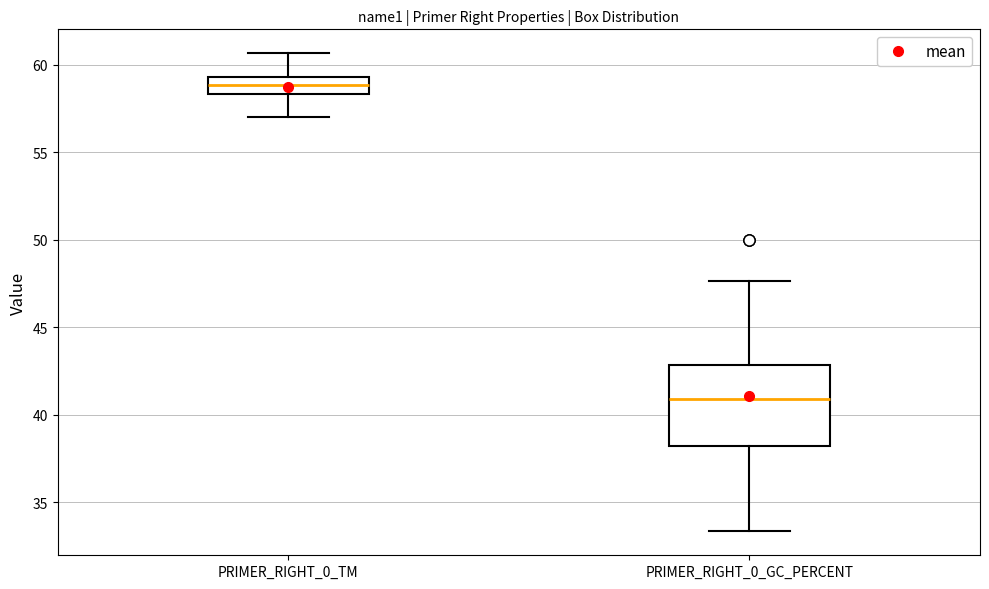

Comparing the boxes themselves (not the whiskers), which one is the tallest?

PRIMER_RIGHT_0_GC_PERCENT